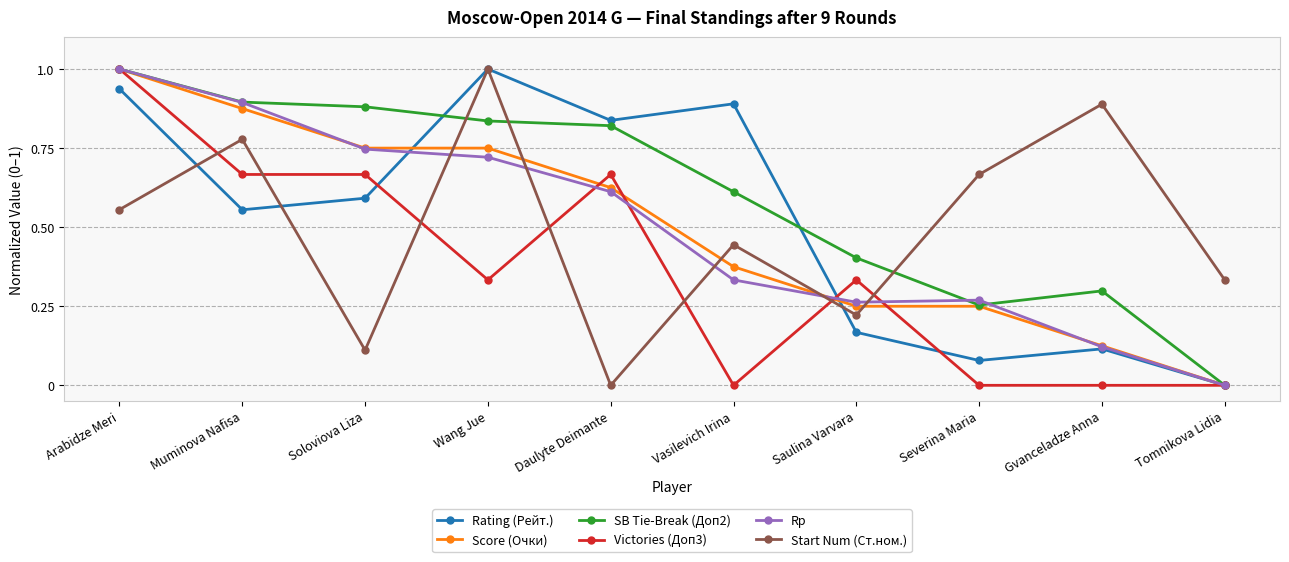

Rank the series at Daulyte Deimante from lowest to highest value.

Start Num (Ст.ном.), Rp, Score (Очки), Victories (Доп3), SB Tie-Break (Доп2), Rating (Рейт.)